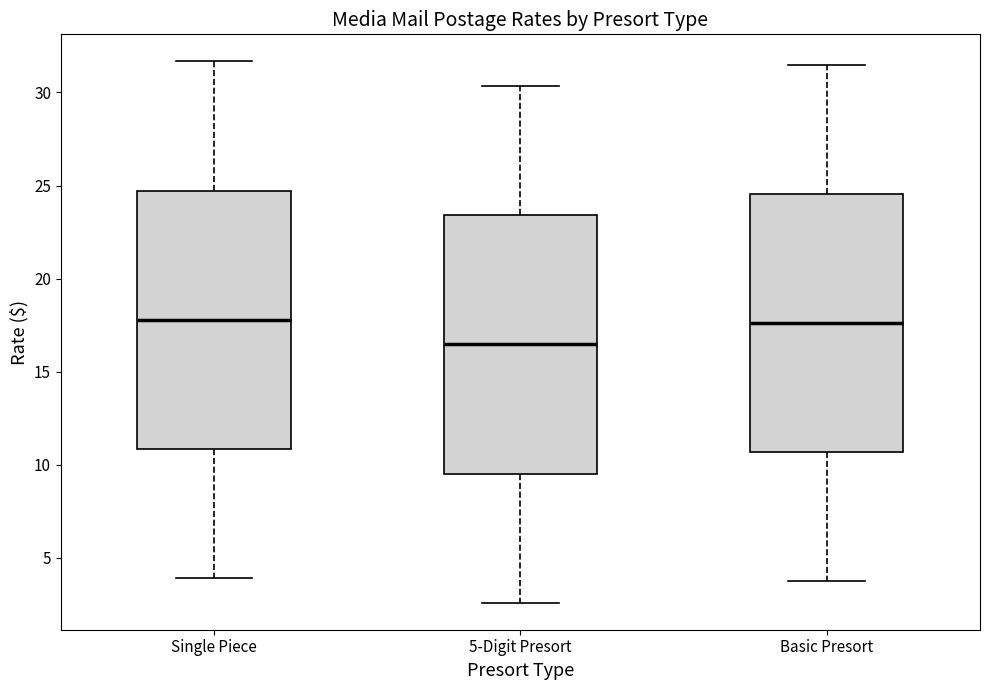

Reading left to right, transcribe this box plot: for each box, give where its median line is, the range the box spans, and where its two whiskers end, as read against the y-axis. The values are not printed on the chart, so give them approximately, as read against the axis.

Single Piece: median 18.0, box 11.0 to 24.5, whiskers 4.0 to 31.5
5-Digit Presort: median 16.5, box 9.5 to 23.5, whiskers 2.5 to 30.5
Basic Presort: median 17.5, box 10.5 to 24.5, whiskers 3.5 to 31.5